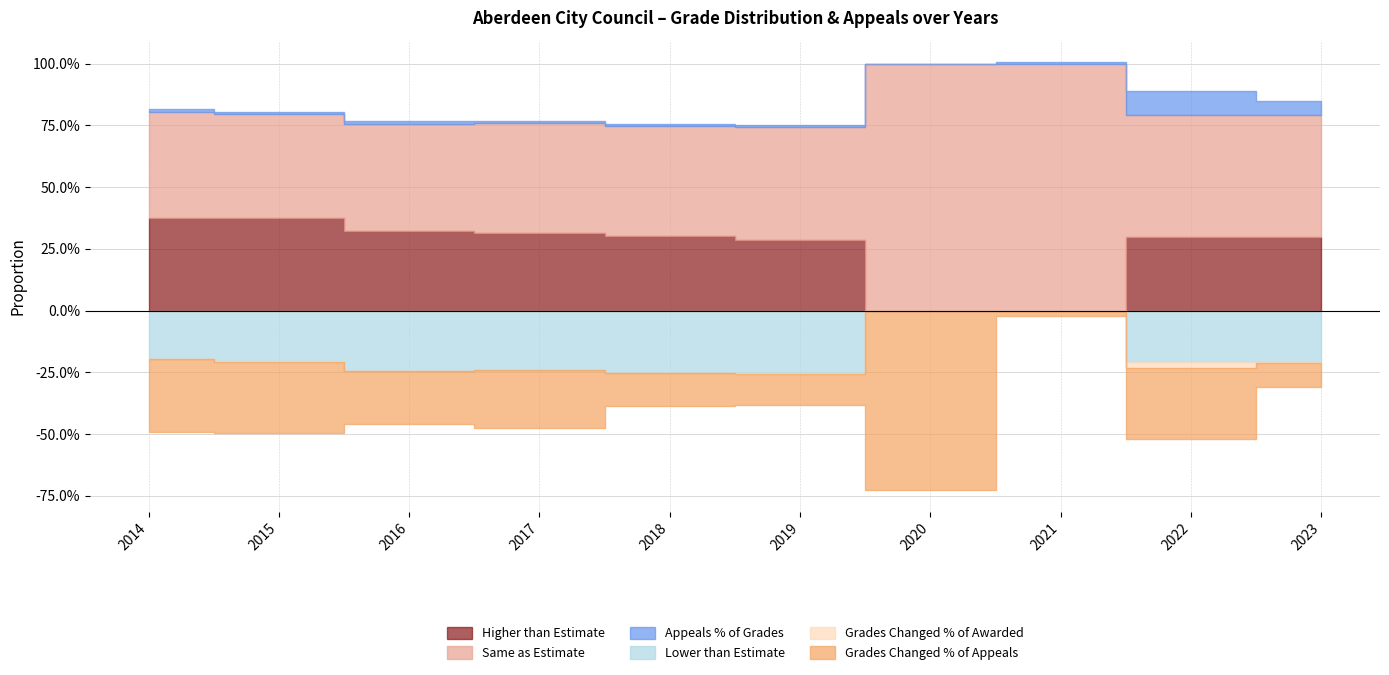

What are all the series names shown in the legend?

Higher than Estimate, Same as Estimate, Lower than Estimate, Appeals % of Grades, Grades Changed % of Awarded, Grades Changed % of Appeals